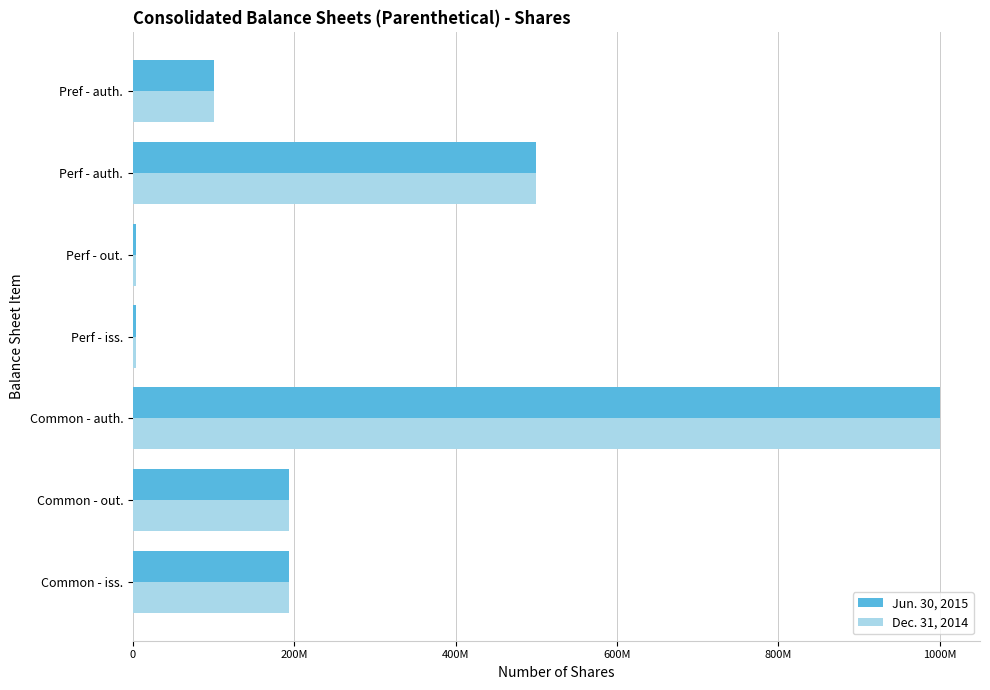

What is the sum of all Dec. 31, 2014 values?

1993372340